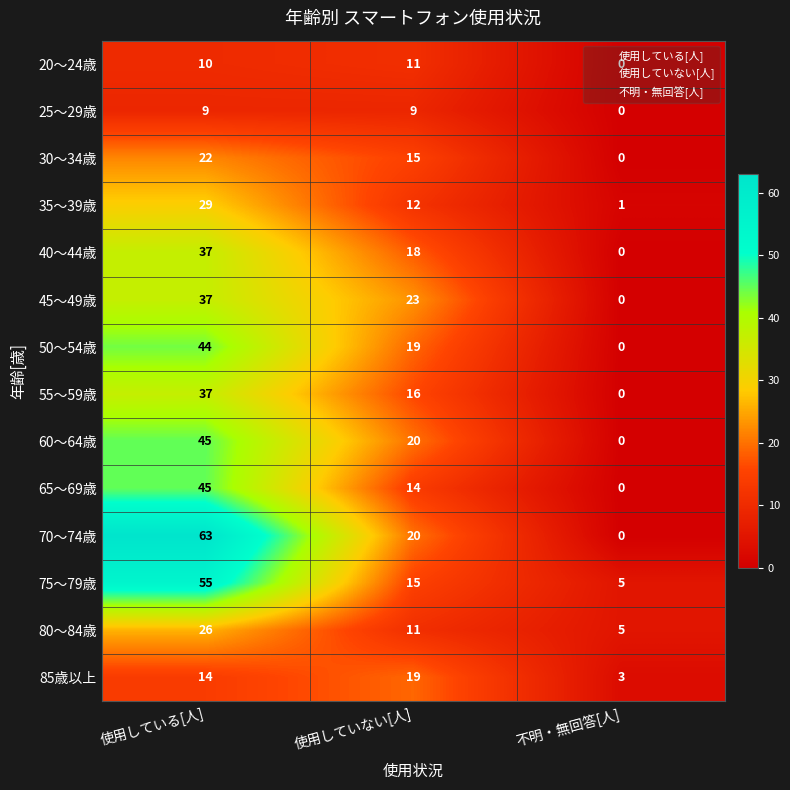

True or false: 80～84歳 has a value of 11 at 使用していない[人].

True